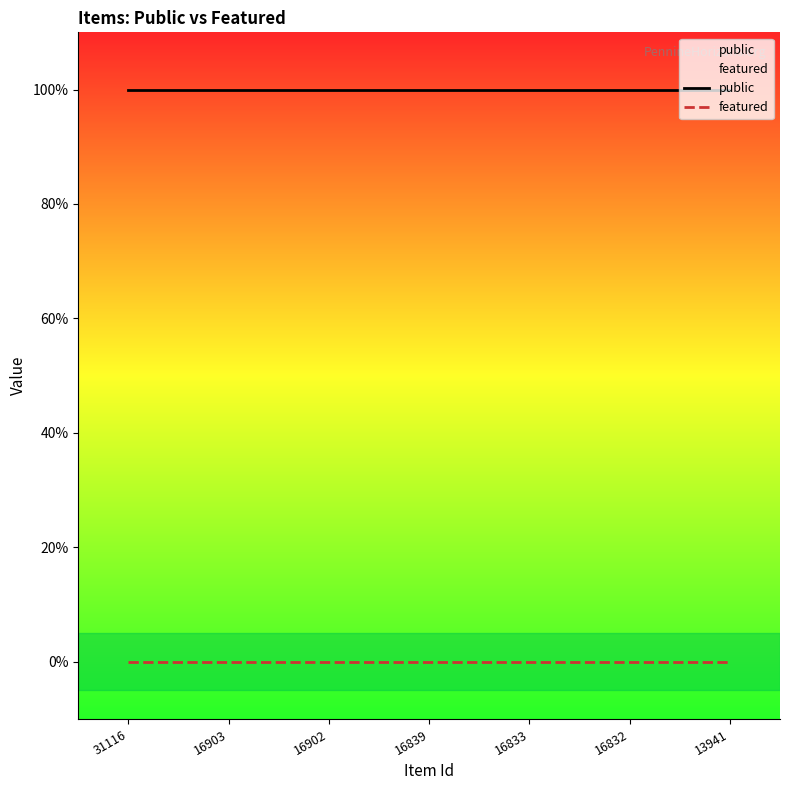

Reading right to left, extract all data points from this chart.

public: 1	1	1	1	1	1	1
featured: 0	0	0	0	0	0	0